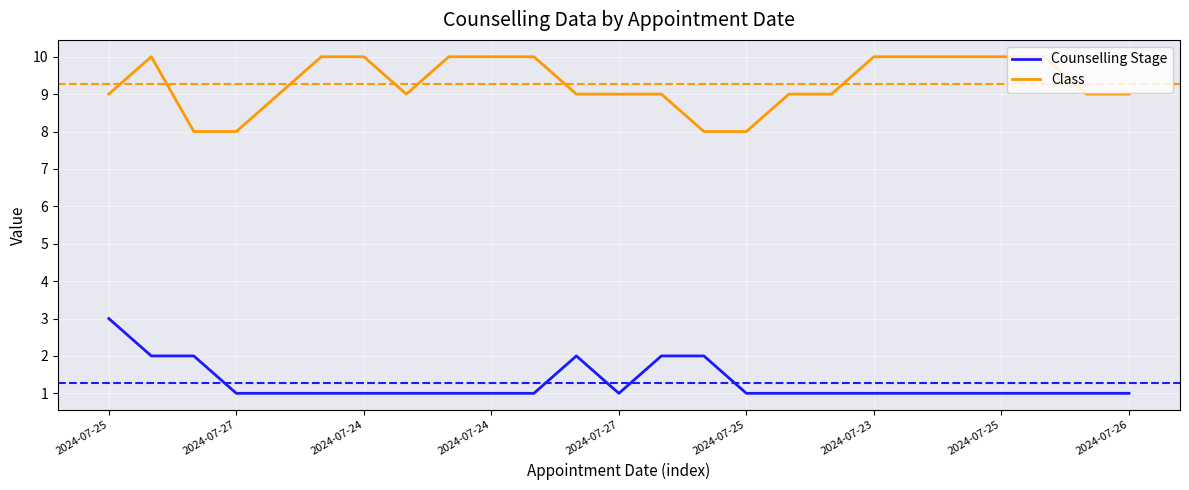

What is the maximum value shown in the chart?

10